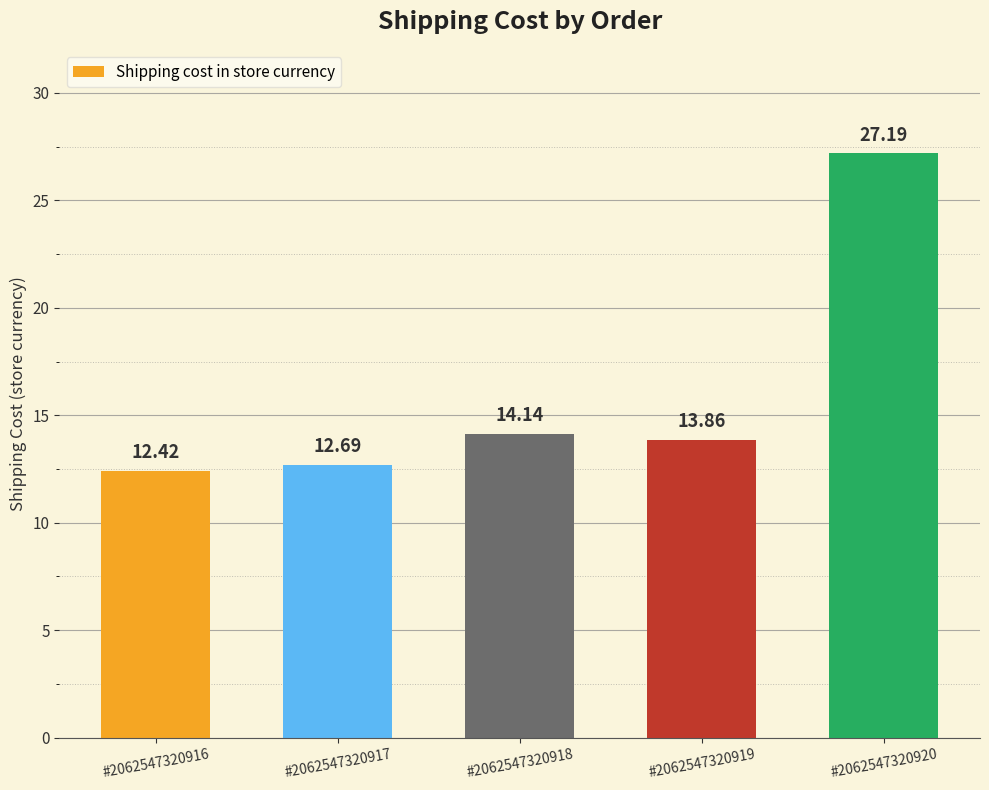

The value at #2062547320920 is 8.1. True or false?

False